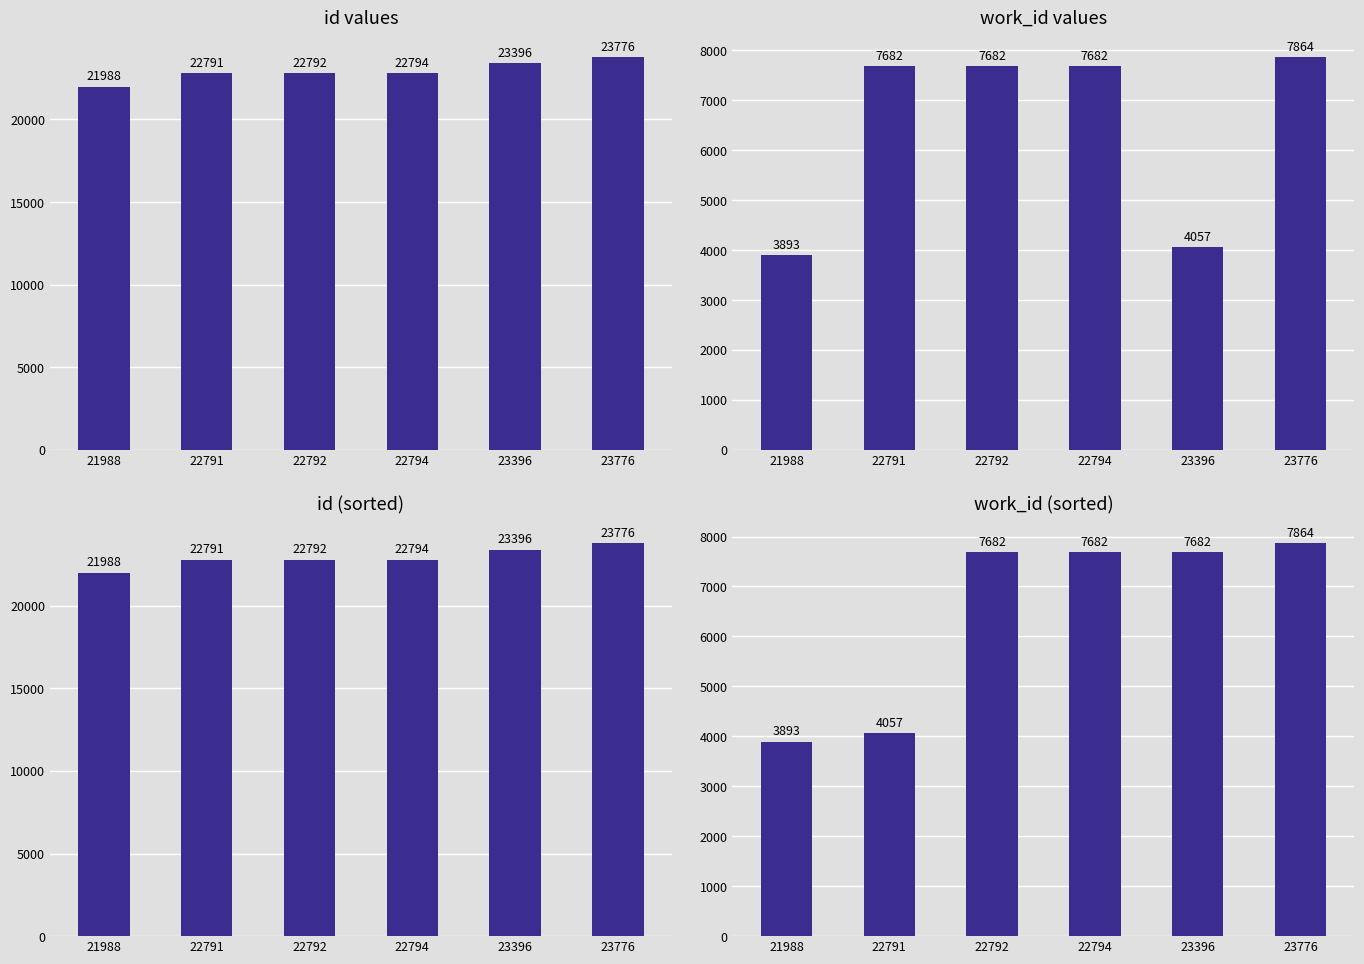

How many series are shown in this chart?

4